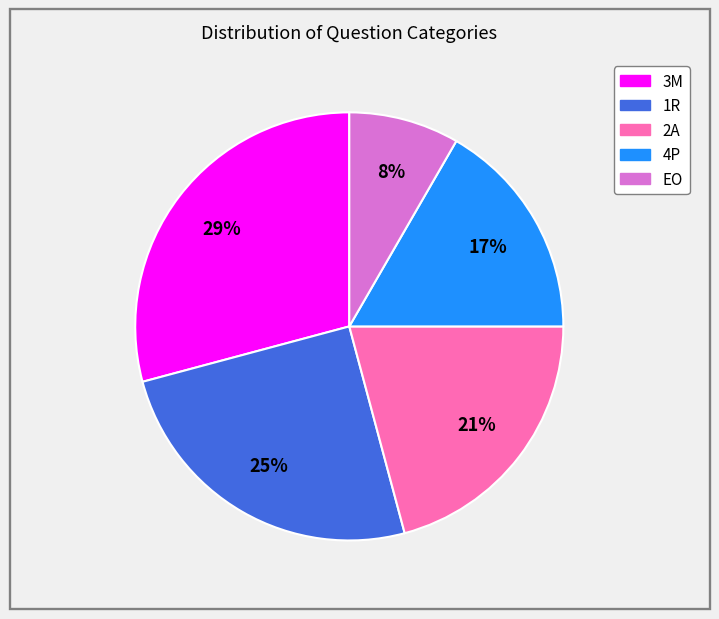

Is it true that 3M is 29% of the pie?

True